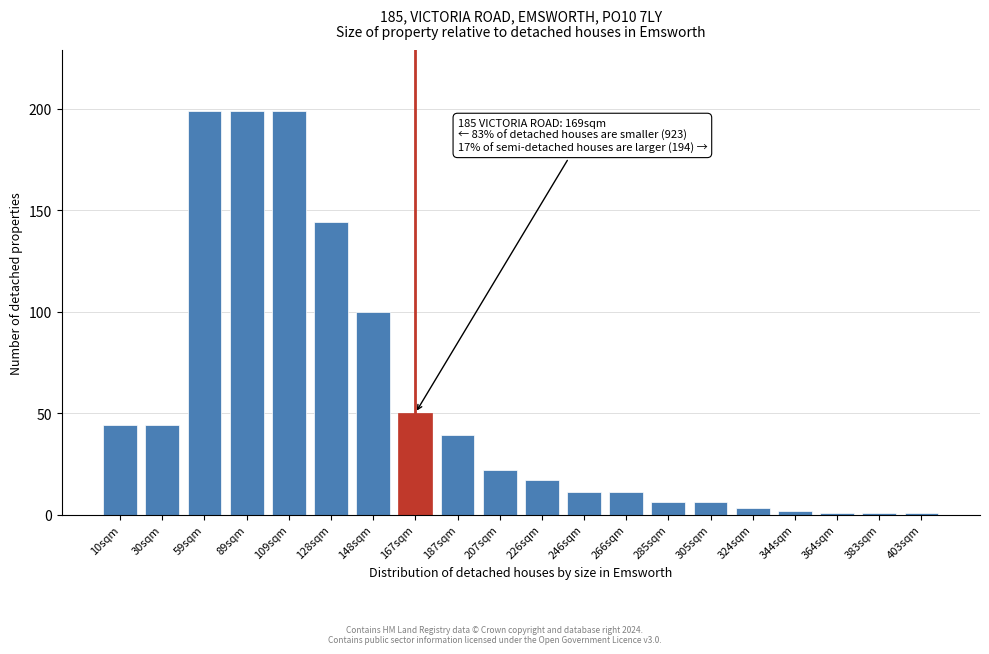

Reading left to right, list all the values displayed in this chart.

44	44	199	199	199	144	100	50	39	22	17	11	11	6	6	3	2	1	1	1